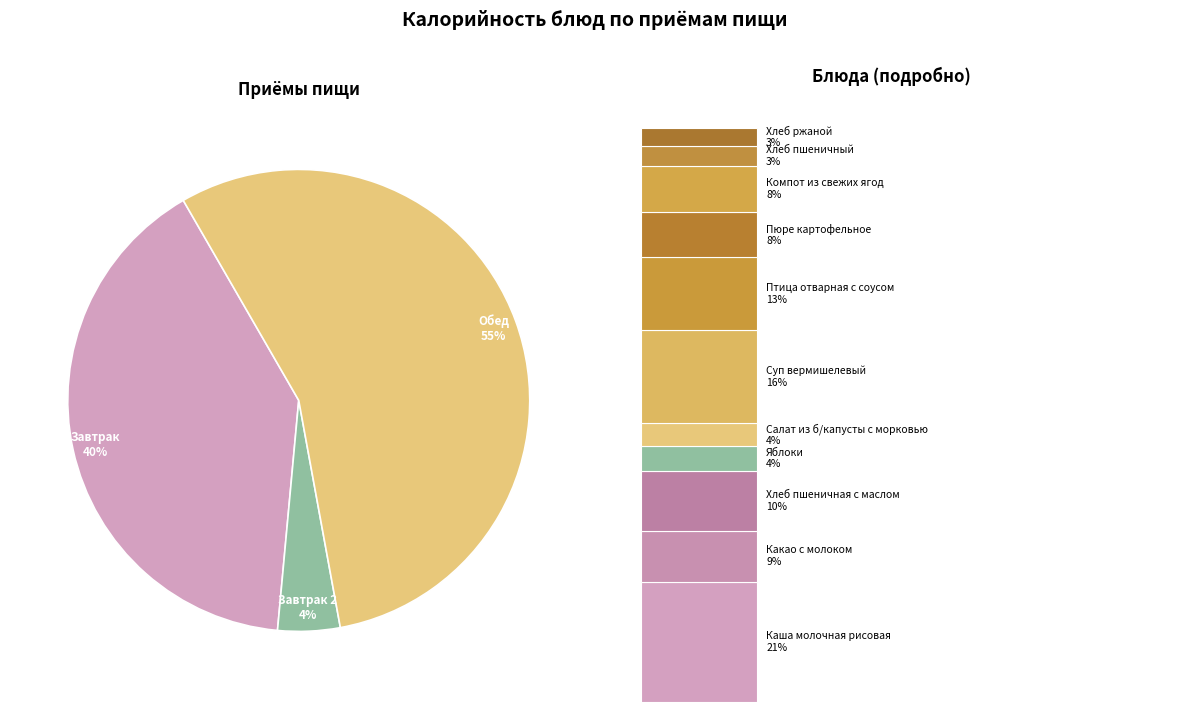

Between Салат из б/капусты с морковью and Компот из свежих ягод, which is larger?

Компот из свежих ягод